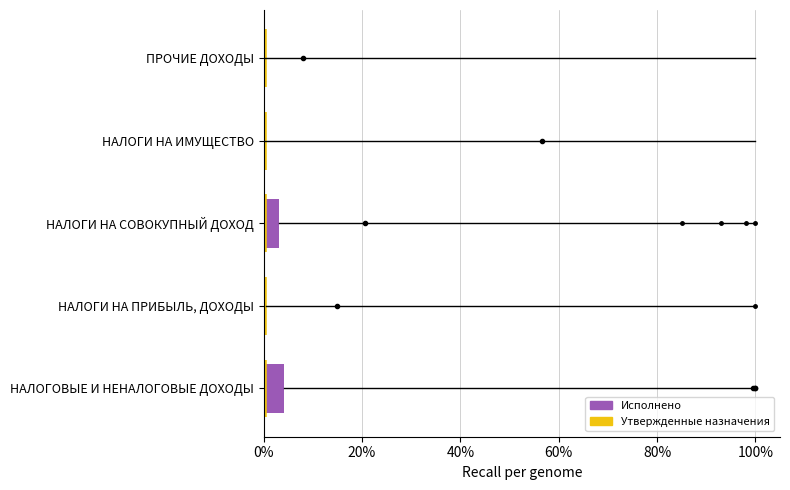

What is the maximum value shown in the chart?

4.1